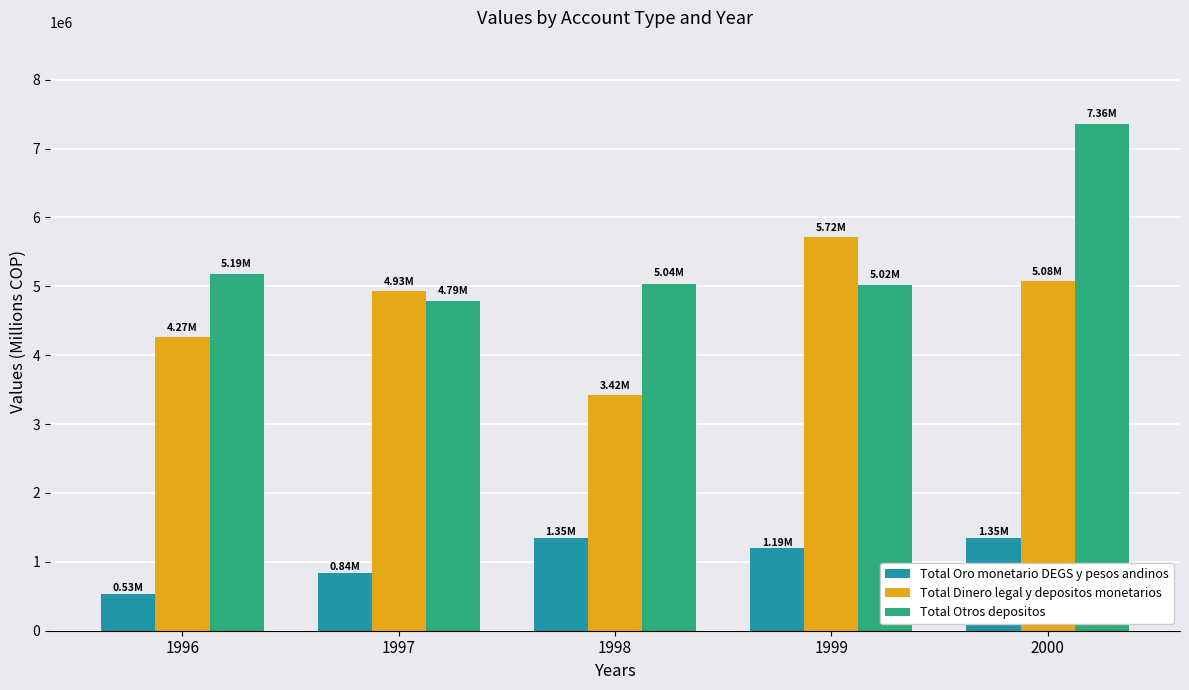

How many values in the Total Dinero legal y depositos monetarios series are below 4934598?

2